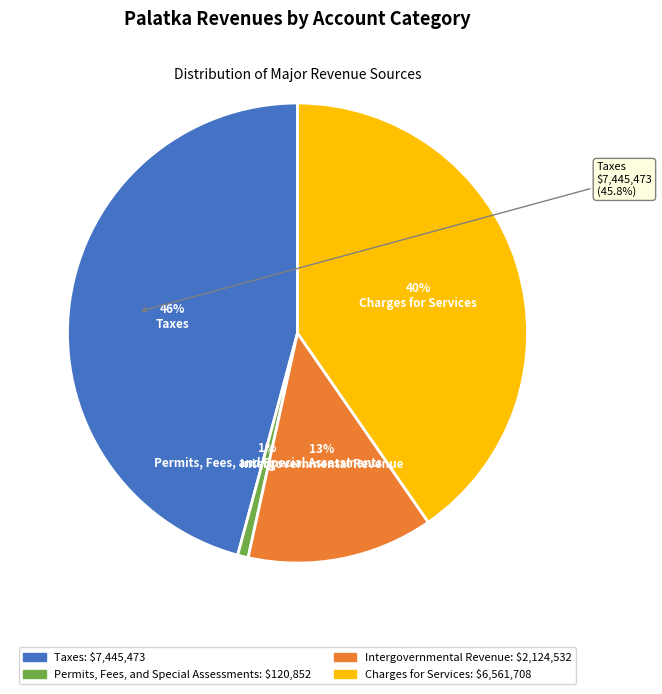

Does Charges for Services represent more than half of the total?

No